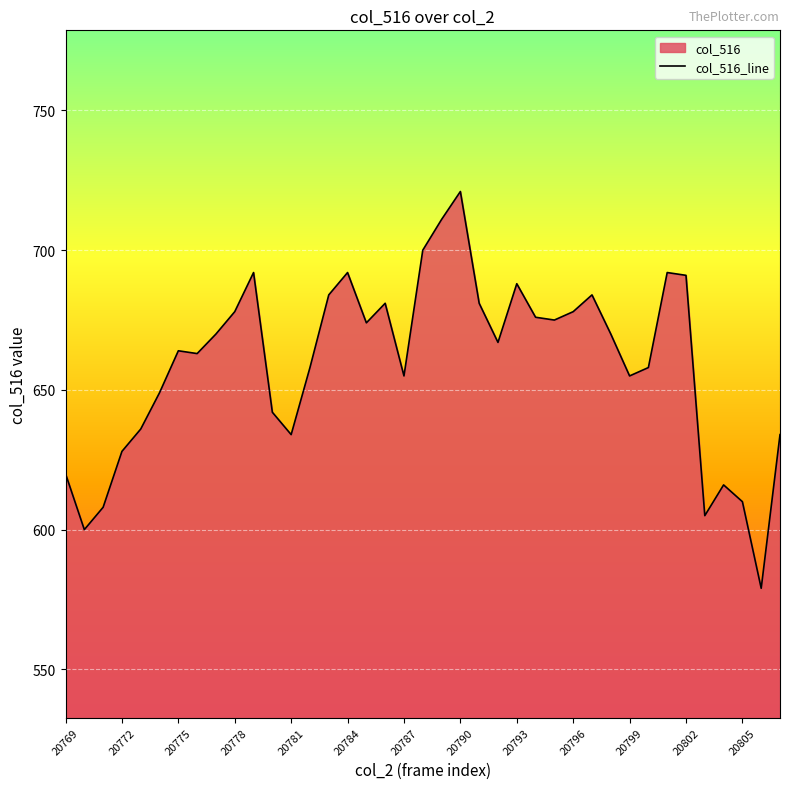

How many points are higher than both their immediate neighbors (excluding endpoints)?

9